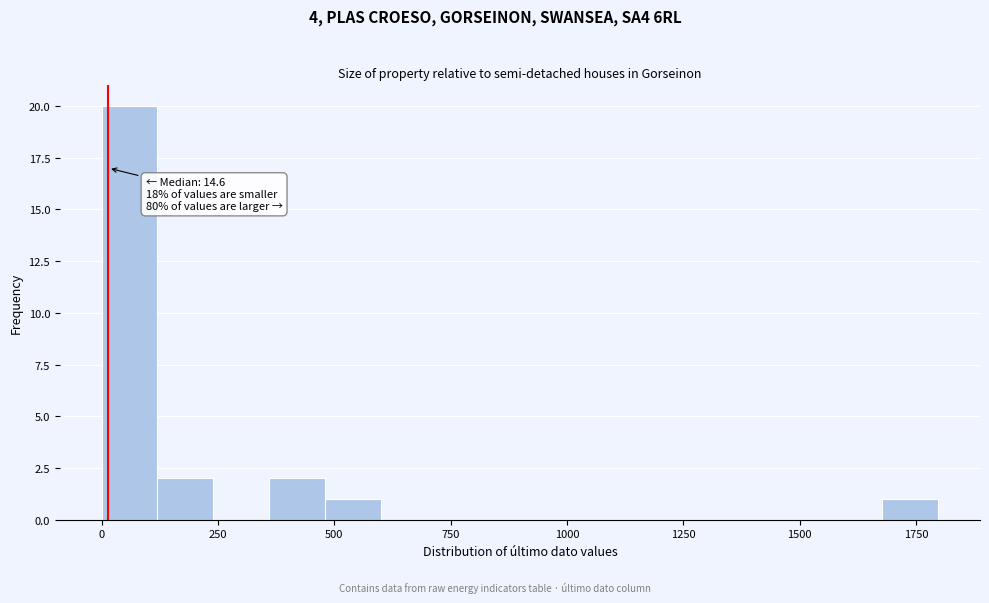

Read against the x-axis, roughly where is the centre of the tallest bar?

50